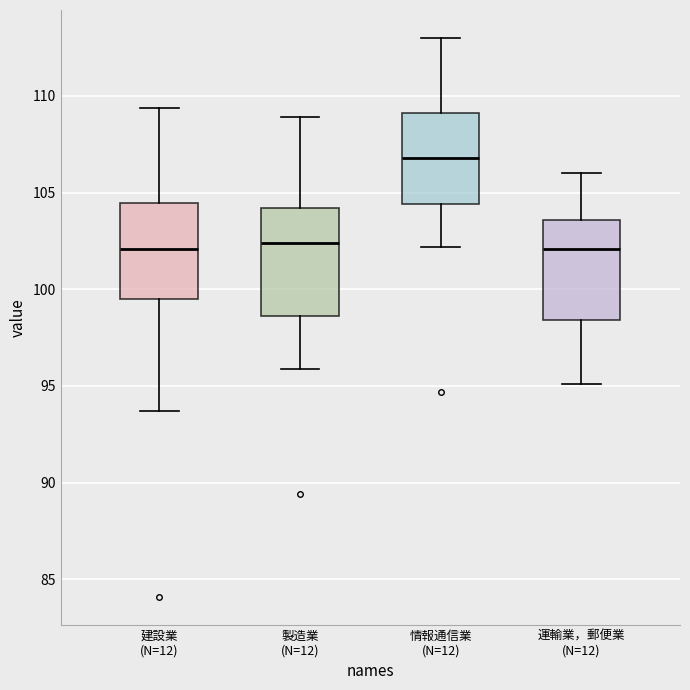

Where does the lower whisker of the box for 運輸業，郵便業 (N=12) end on the y-axis? The values are not printed on the chart, so give them approximately, as read against the axis.

95.0